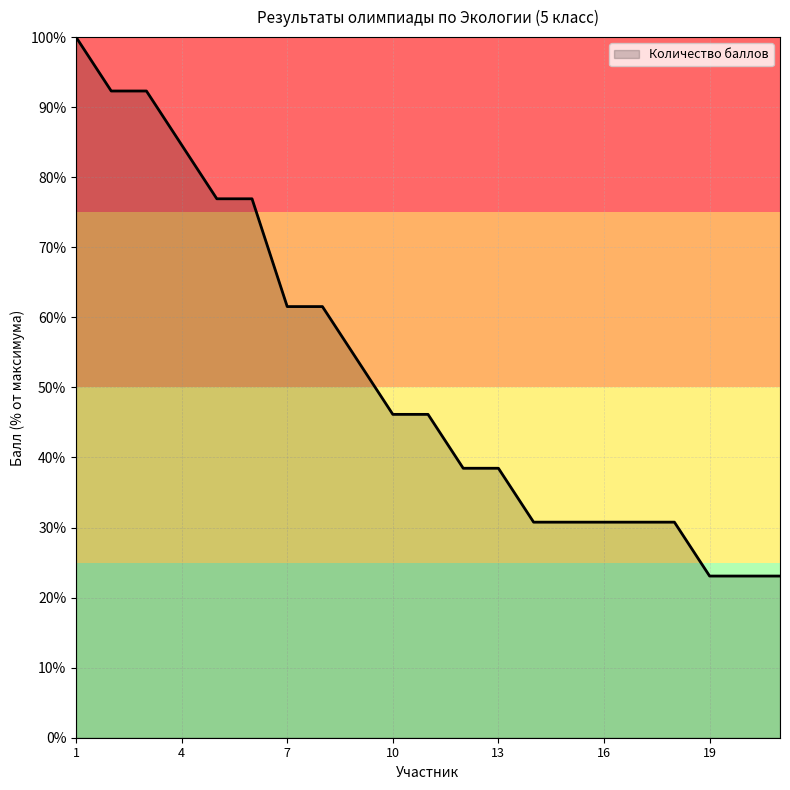

What is the sum of all values?

1092.3